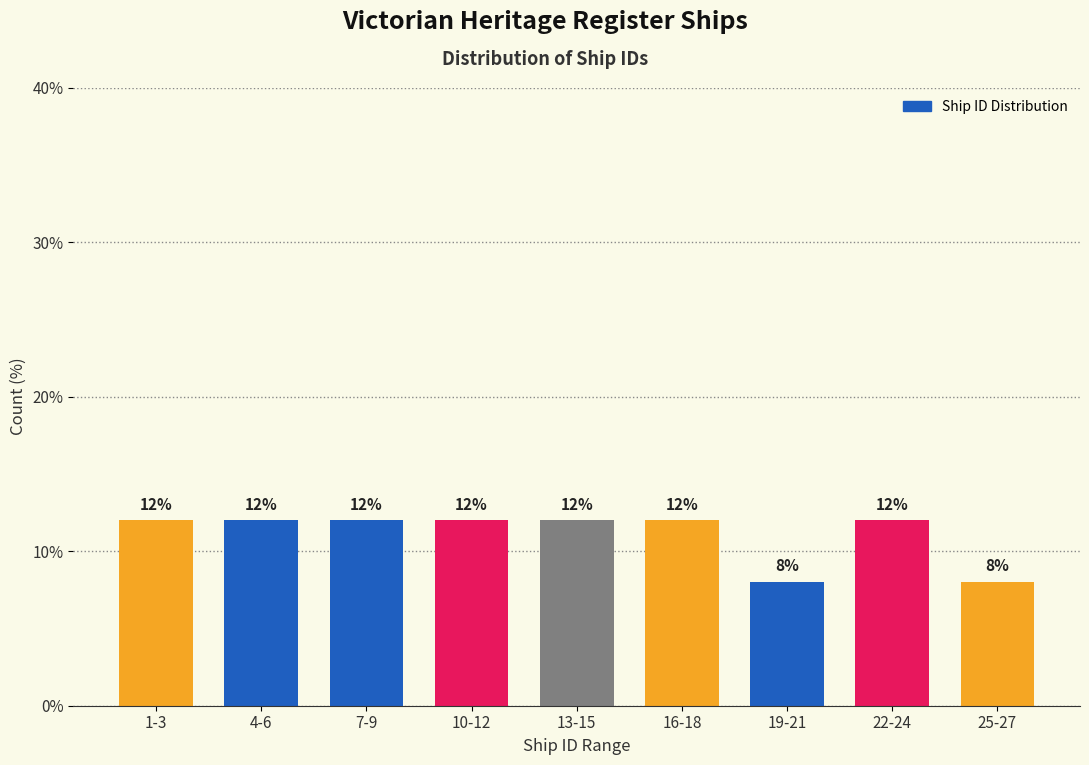

Reading left to right, what are all the values shown in this chart?

1-3=12	4-6=12	7-9=12	10-12=12	13-15=12	16-18=12	19-21=8	22-24=12	25-27=8